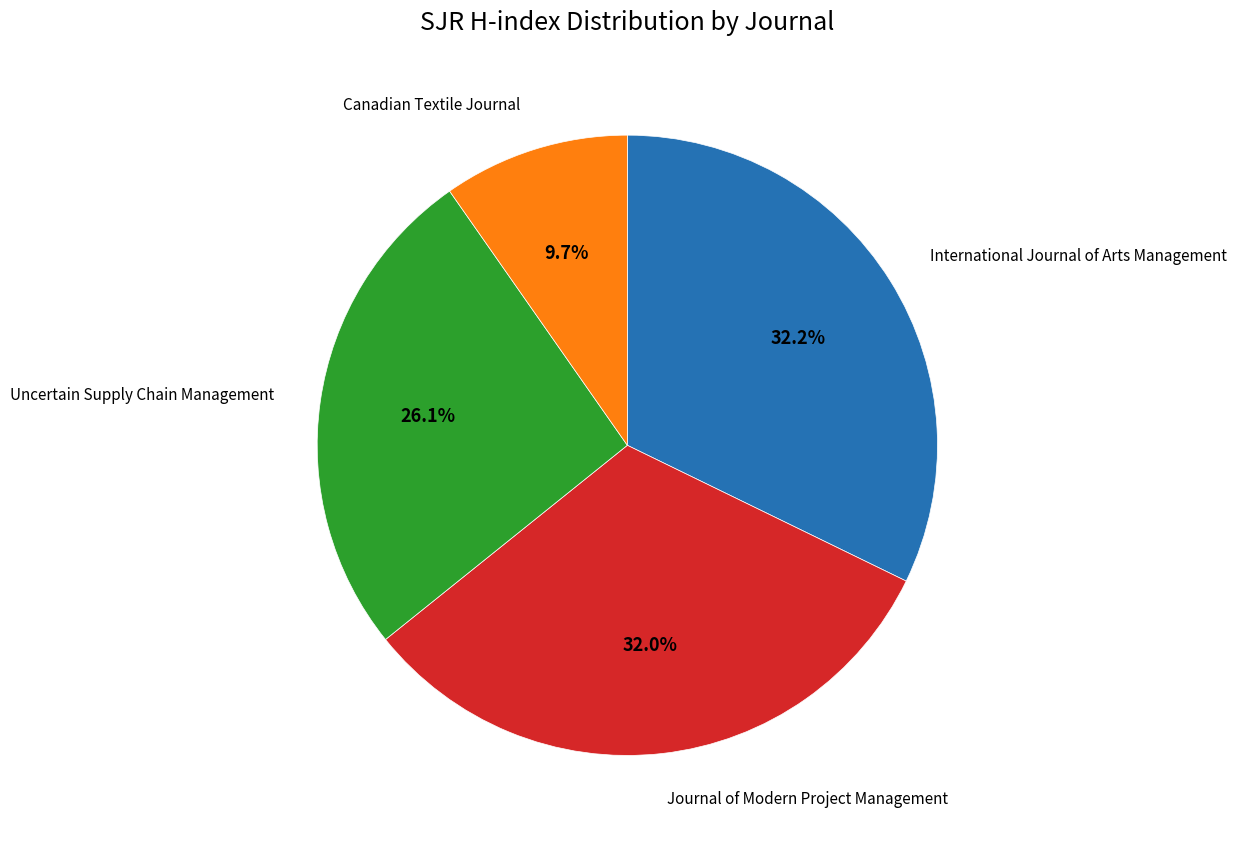

Does any single category account for the majority?

No